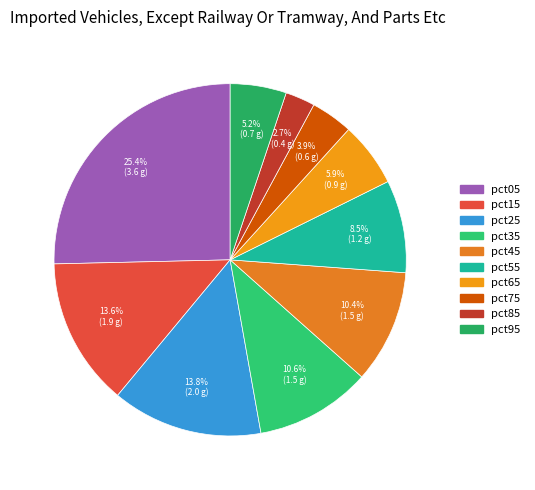

Which slice is the largest?

pct05